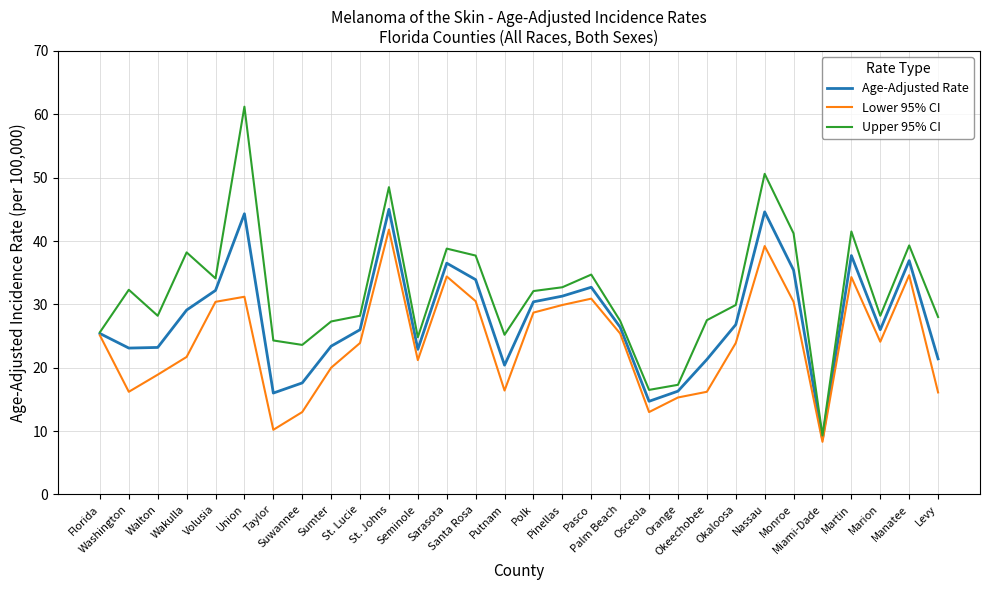

What is the difference between the second highest and minimum values in the Lower 95% CI series?

30.9